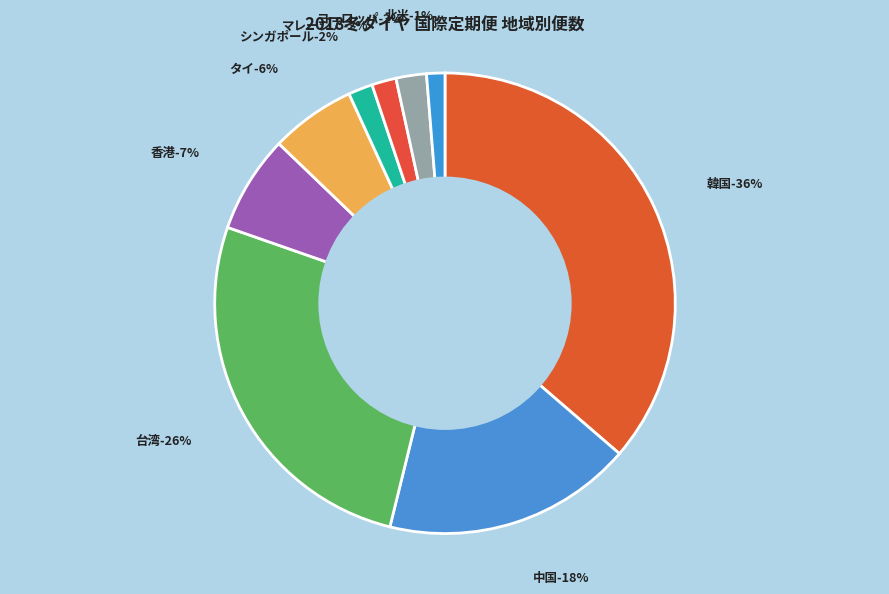

Between 台湾 and タイ, which is larger?

台湾